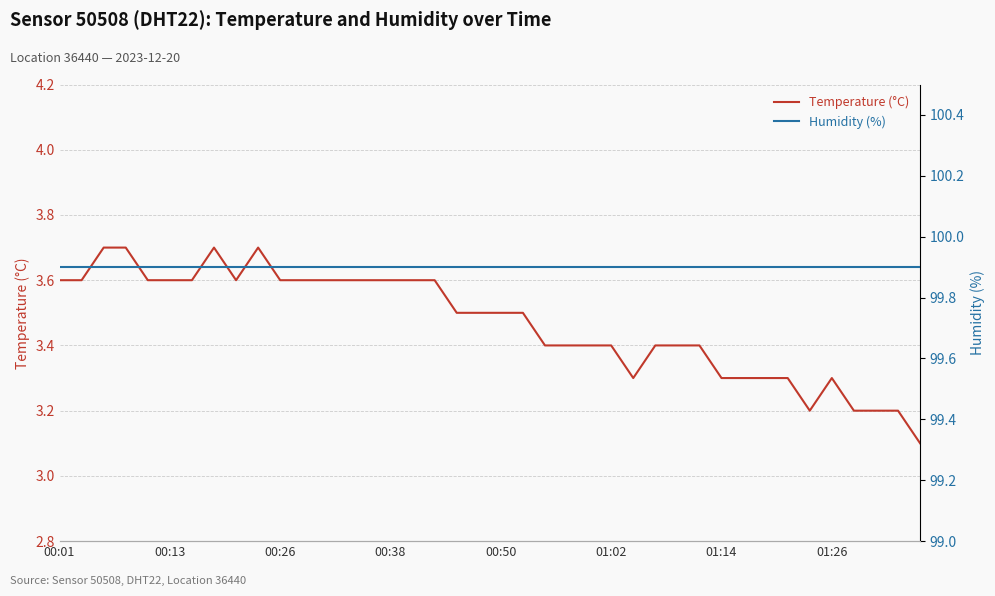

True or false: Temperature (°C) and Humidity (%) intersect in this chart.

False